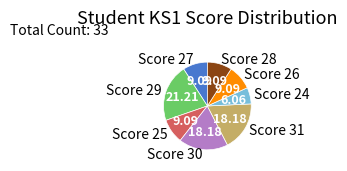

Is the sum of Score 28 and Score 30 greater than half?

No